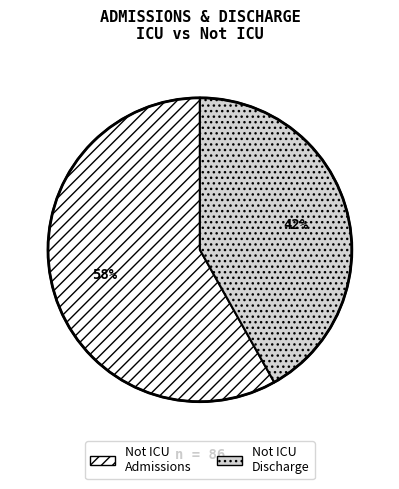

The Not ICU Discharge slice represents 42% of the pie. True or false?

True